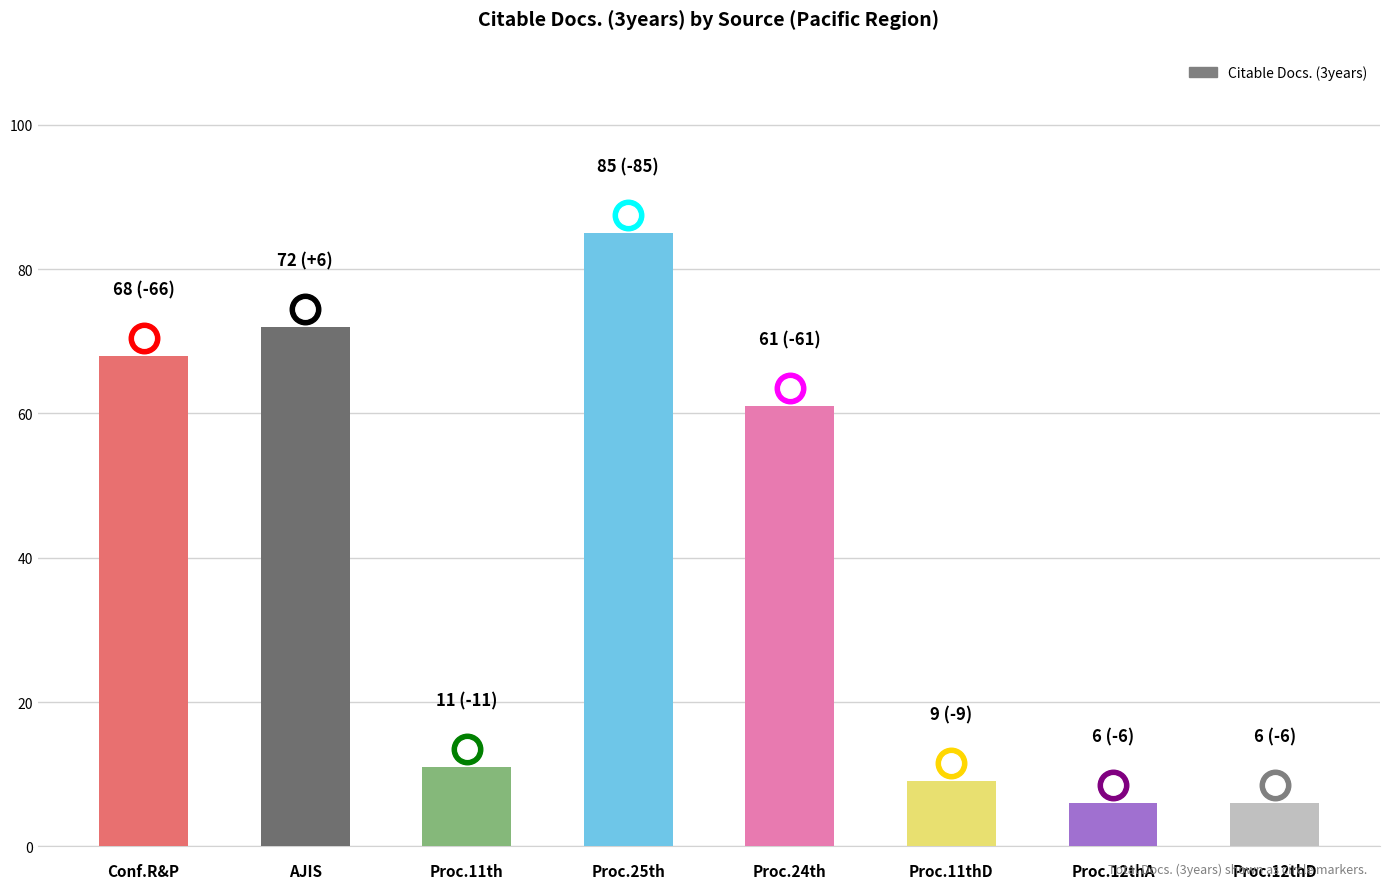

What is the change in value from Conf.R&P to Proc.24th?

-7